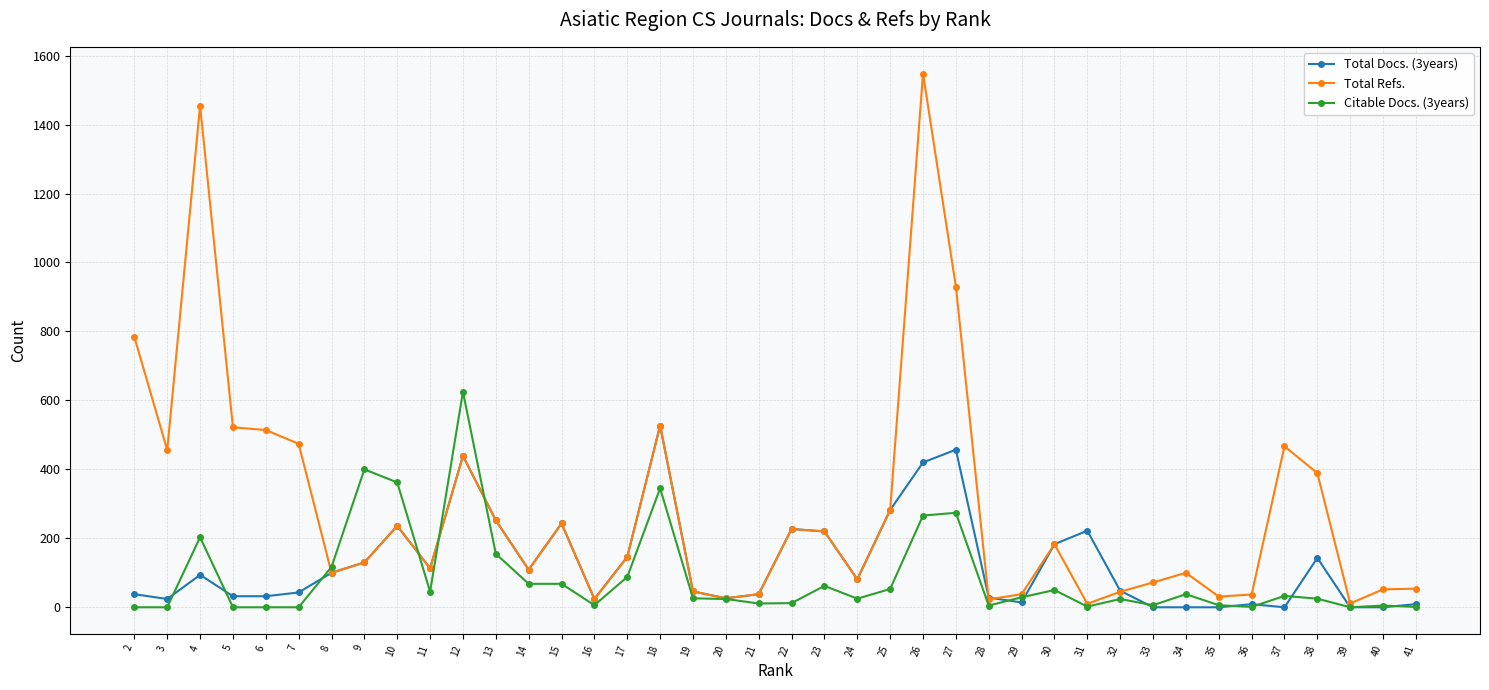

Between 32 and 9, which series saw the biggest shift?

Citable Docs. (3years)